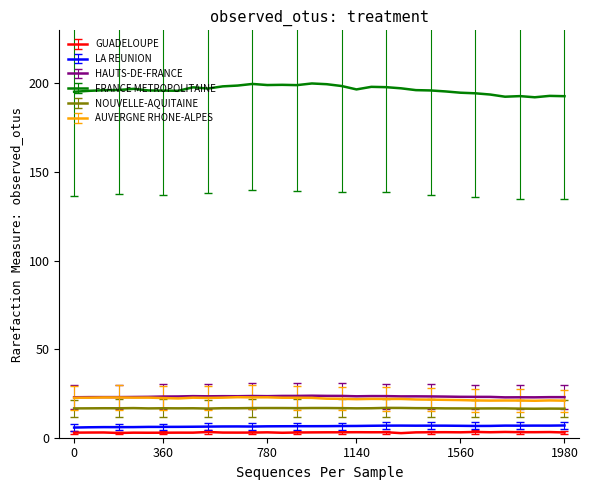

True or false: LA REUNION and AUVERGNE RHONE-ALPES cross at least once.

False